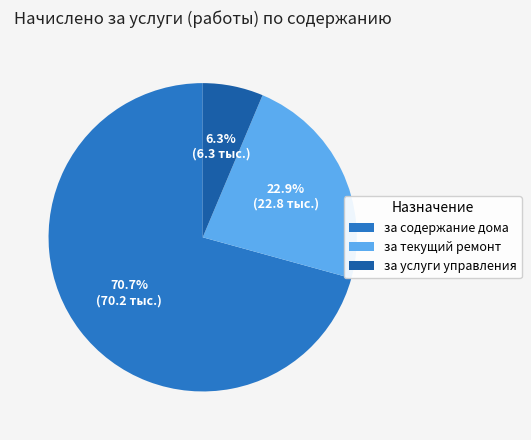

To the nearest percent, what is the difference between the largest and smallest slice percentages?

64%